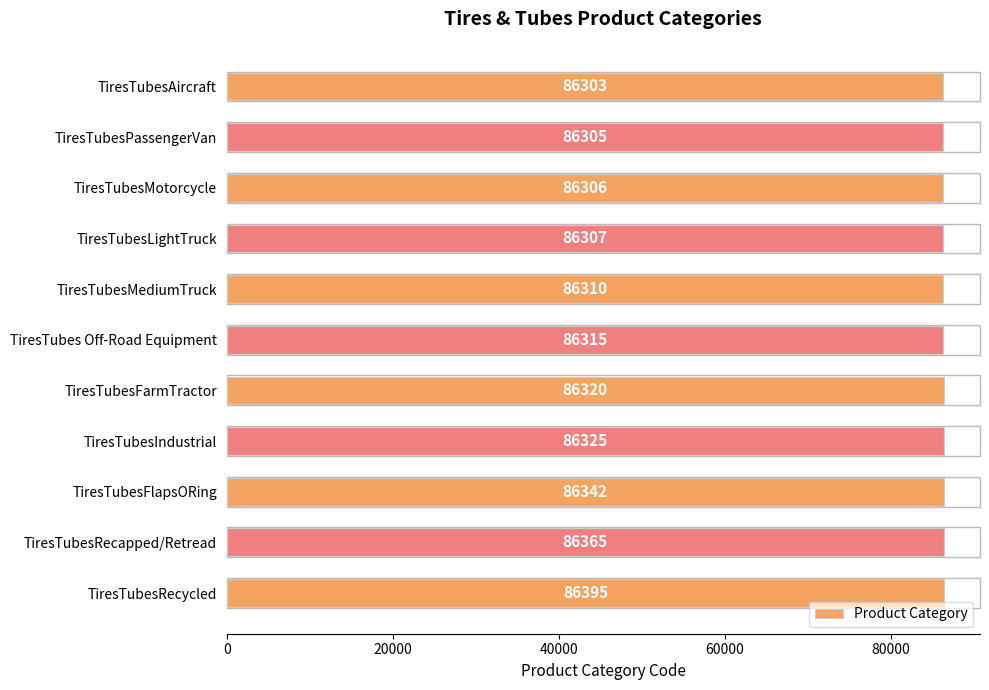

What is the maximum value shown in the chart?

86395